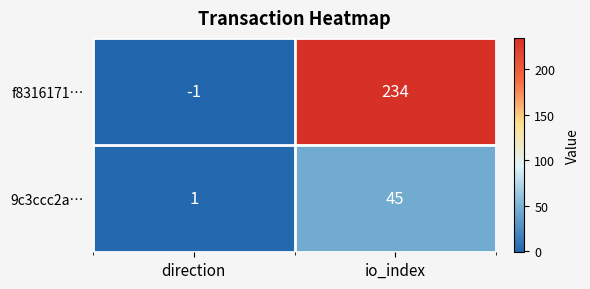

Reading left to right, what are all the values shown in this chart?

f8316171…: -1	234
9c3ccc2a…: 1	45